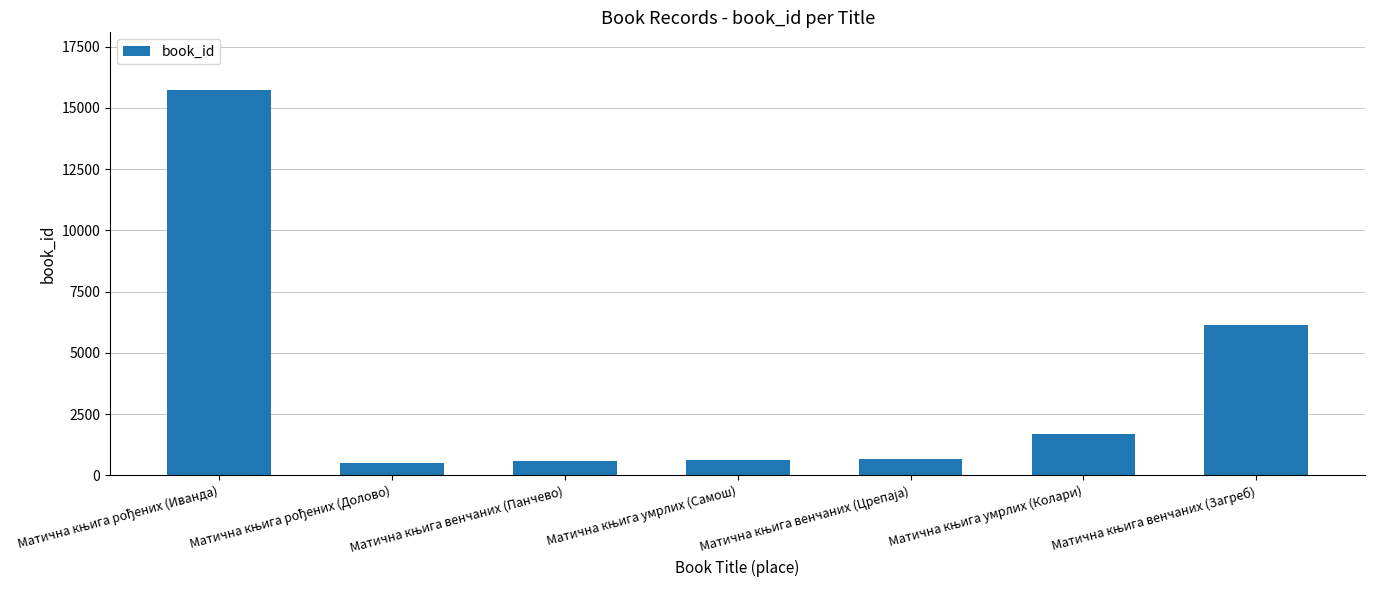

What is the value of the 5th bar from the left?

664